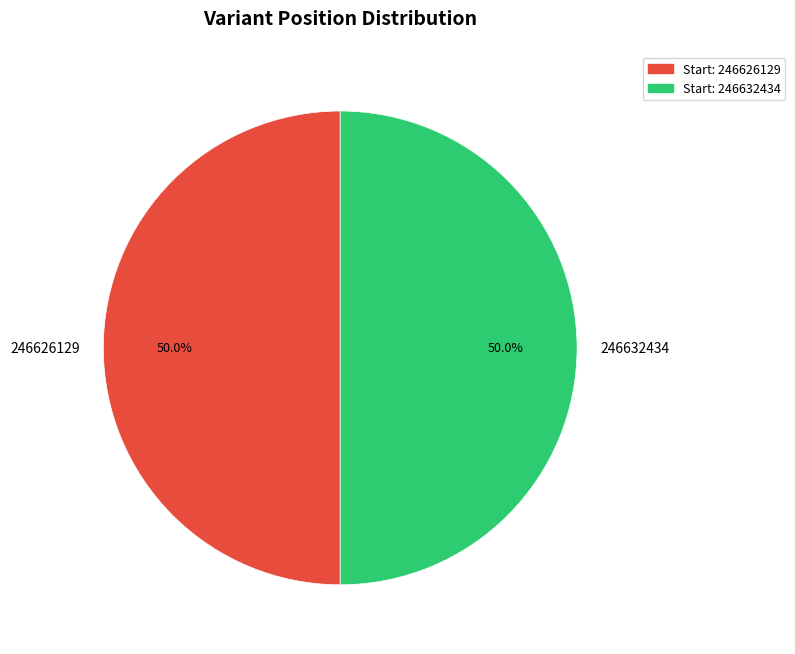

Combined, do 246632434 and 246626129 account for over 50%?

Yes